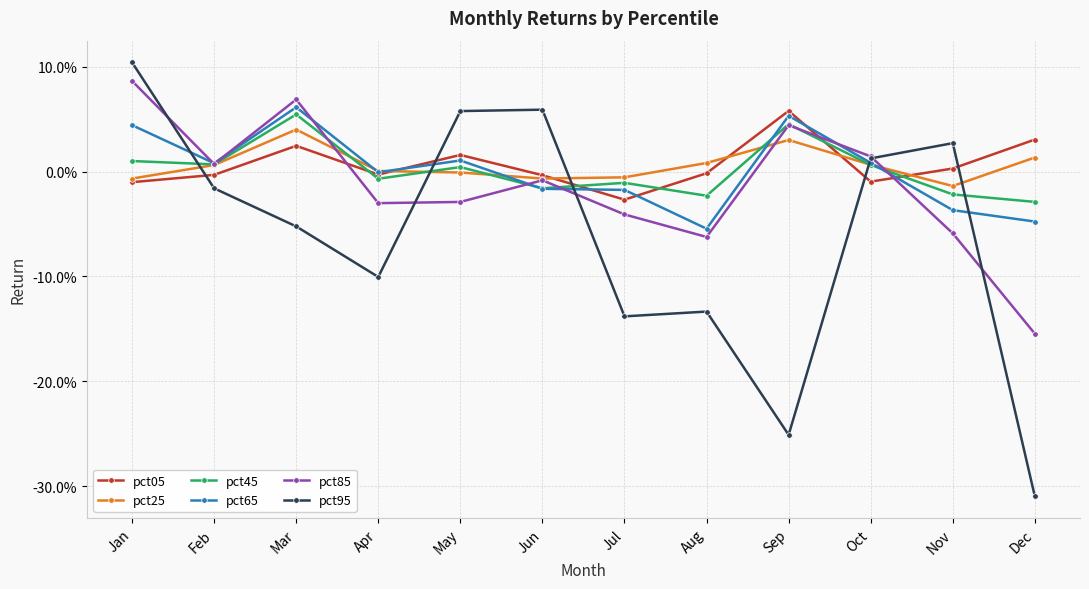

Is this an area chart (filled region under the line)?

No